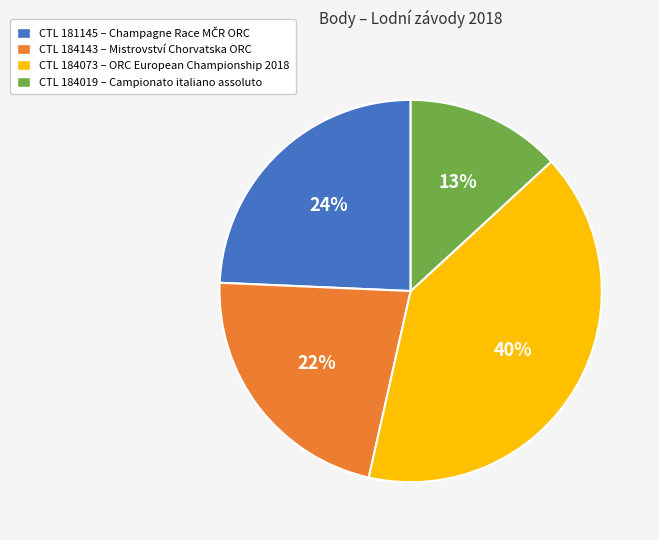

How many slices are in this pie chart?

4